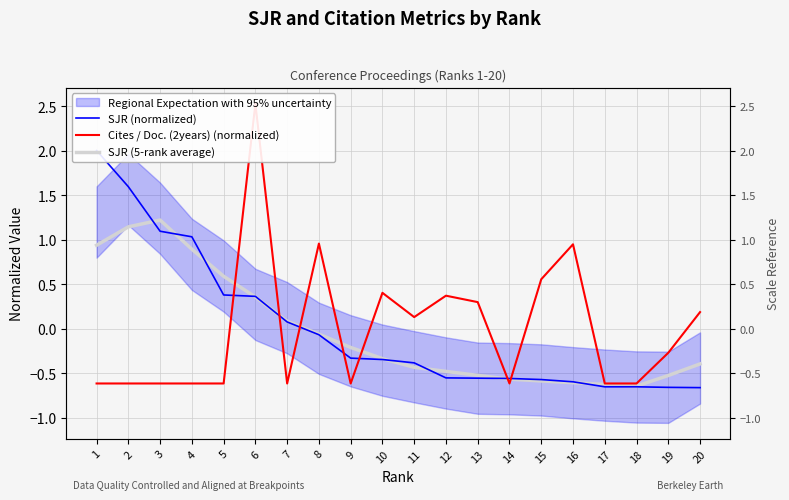

At how many categories does at least one series exceed 1?

5